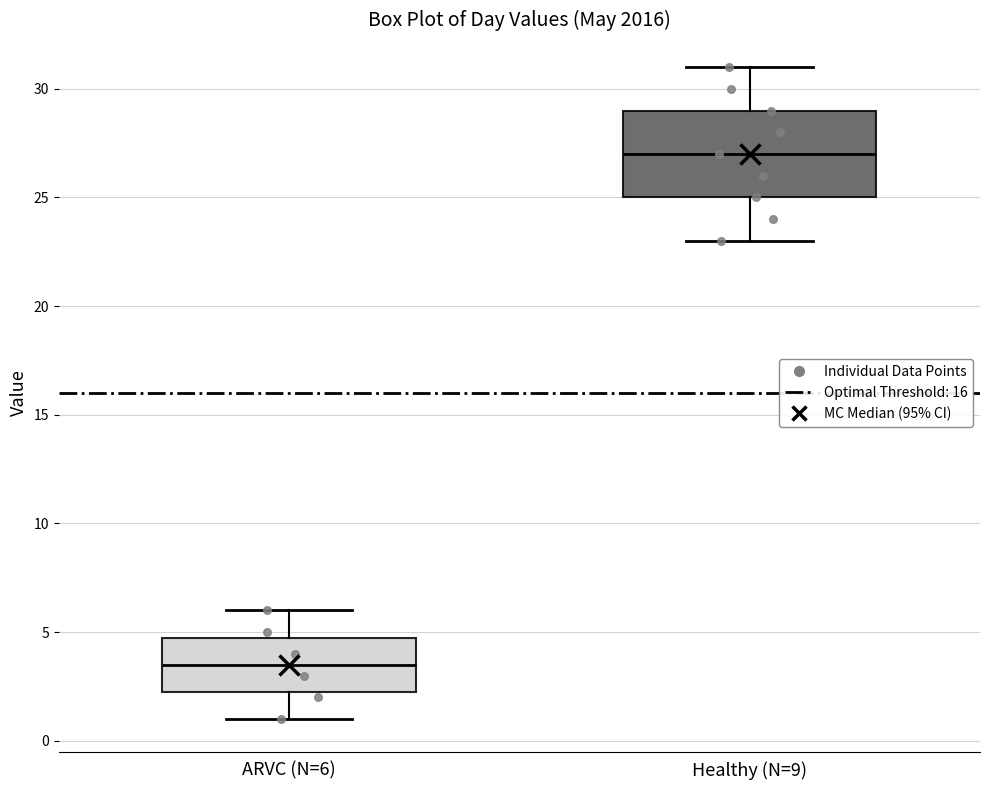

Reading left to right, transcribe this box plot: for each box, give where its median line is, the range the box spans, and where its two whiskers end, as read against the y-axis. The values are not printed on the chart, so give them approximately, as read against the axis.

ARVC (N=6): median 3.5, box 2.5 to 5.0, whiskers 1.0 to 6.0
Healthy (N=9): median 27.0, box 25.0 to 29.0, whiskers 23.0 to 31.0